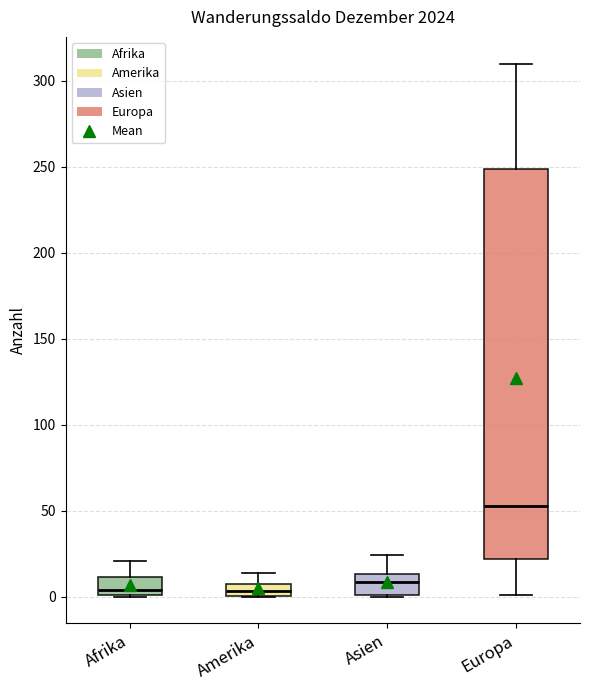

Which box is the tallest, from its lower edge to its upper edge?

Europa